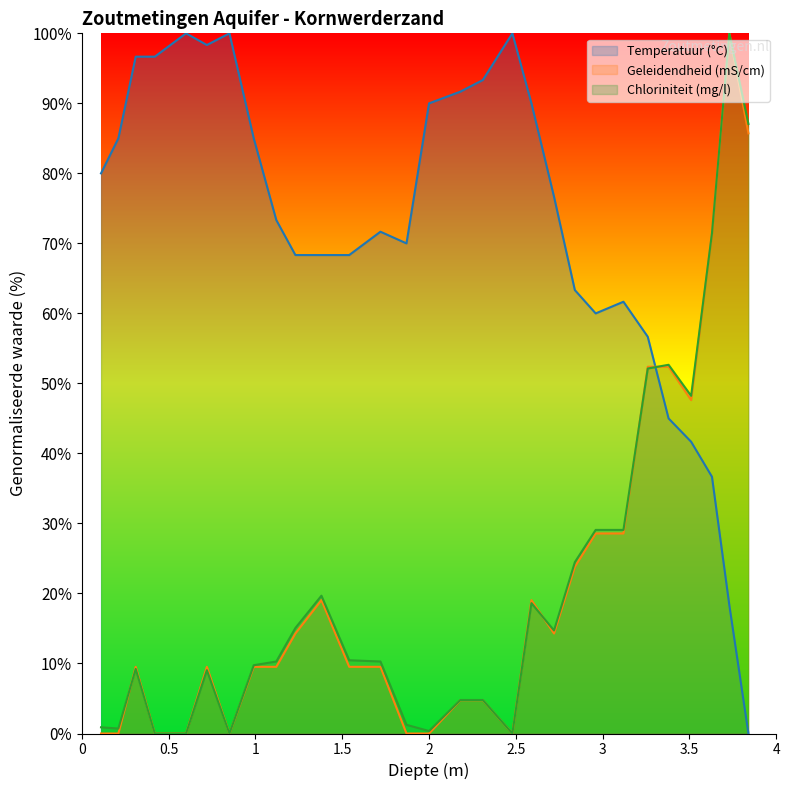

What is the value of the Geleidendheid (mS/cm) point at the 26th from the left?

47.6